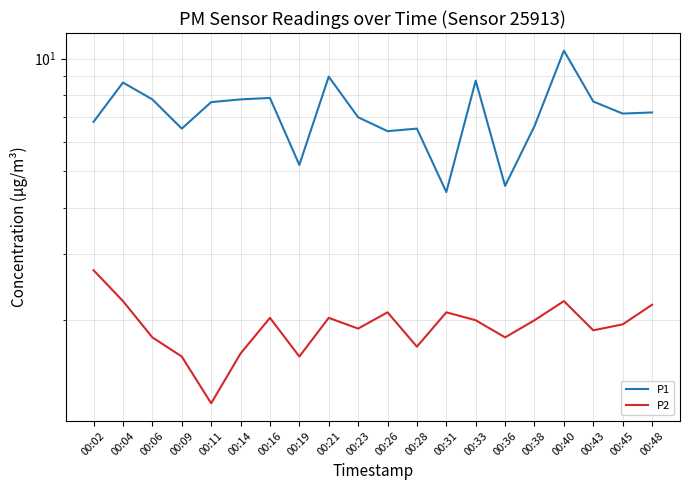

What is the total value across all series at 00:16?

9.9